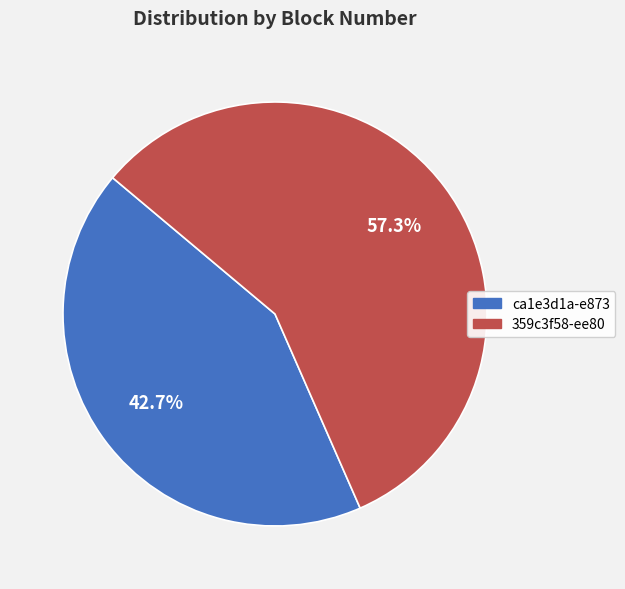

Do 359c3f58-ee80 and ca1e3d1a-e873 together represent more than half of the pie?

Yes